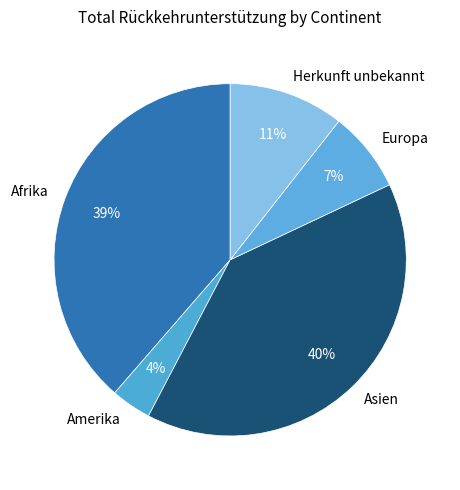

Rank the categories by value from highest to lowest.

Asien, Afrika, Herkunft unbekannt, Europa, Amerika